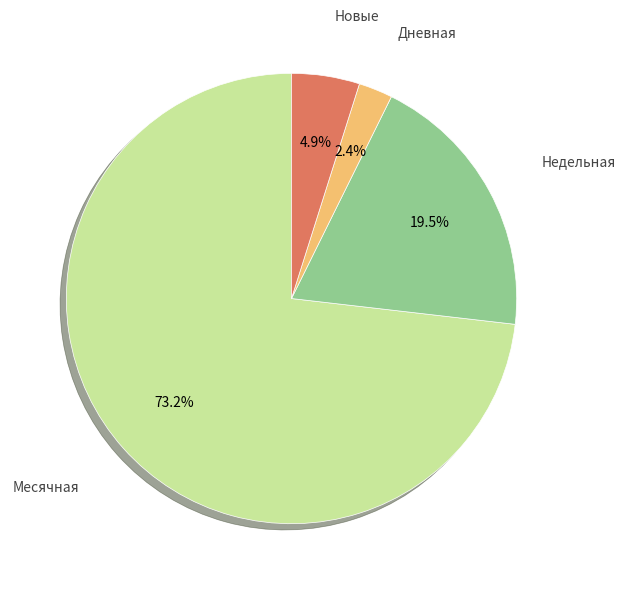

How many segments does this pie chart have?

4